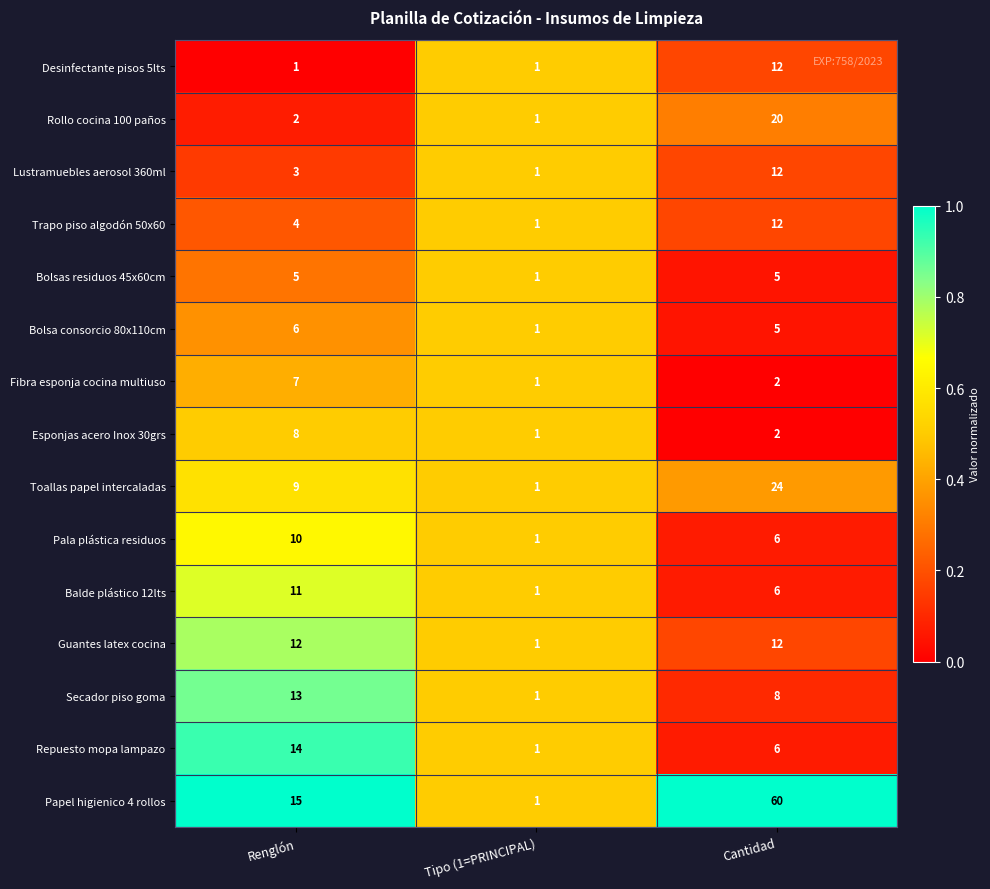

Count the number of data series in this chart.

15